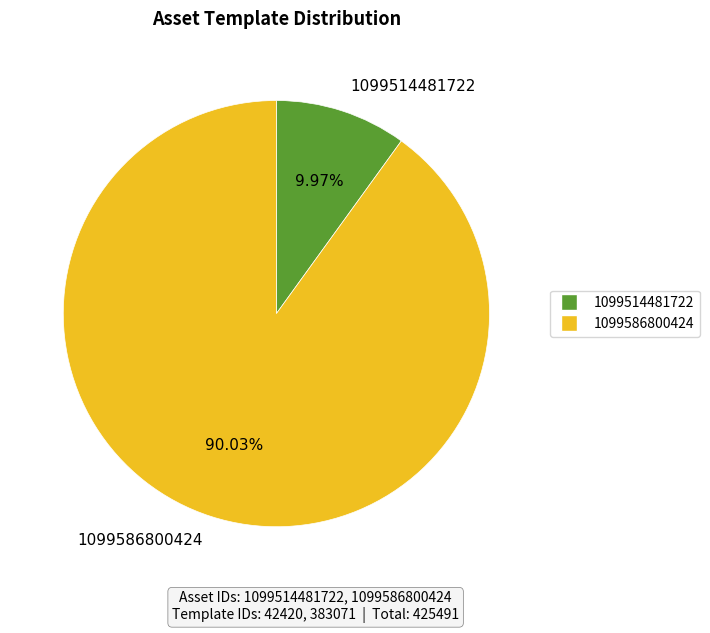

Rank the categories by value from highest to lowest.

1099586800424, 1099514481722